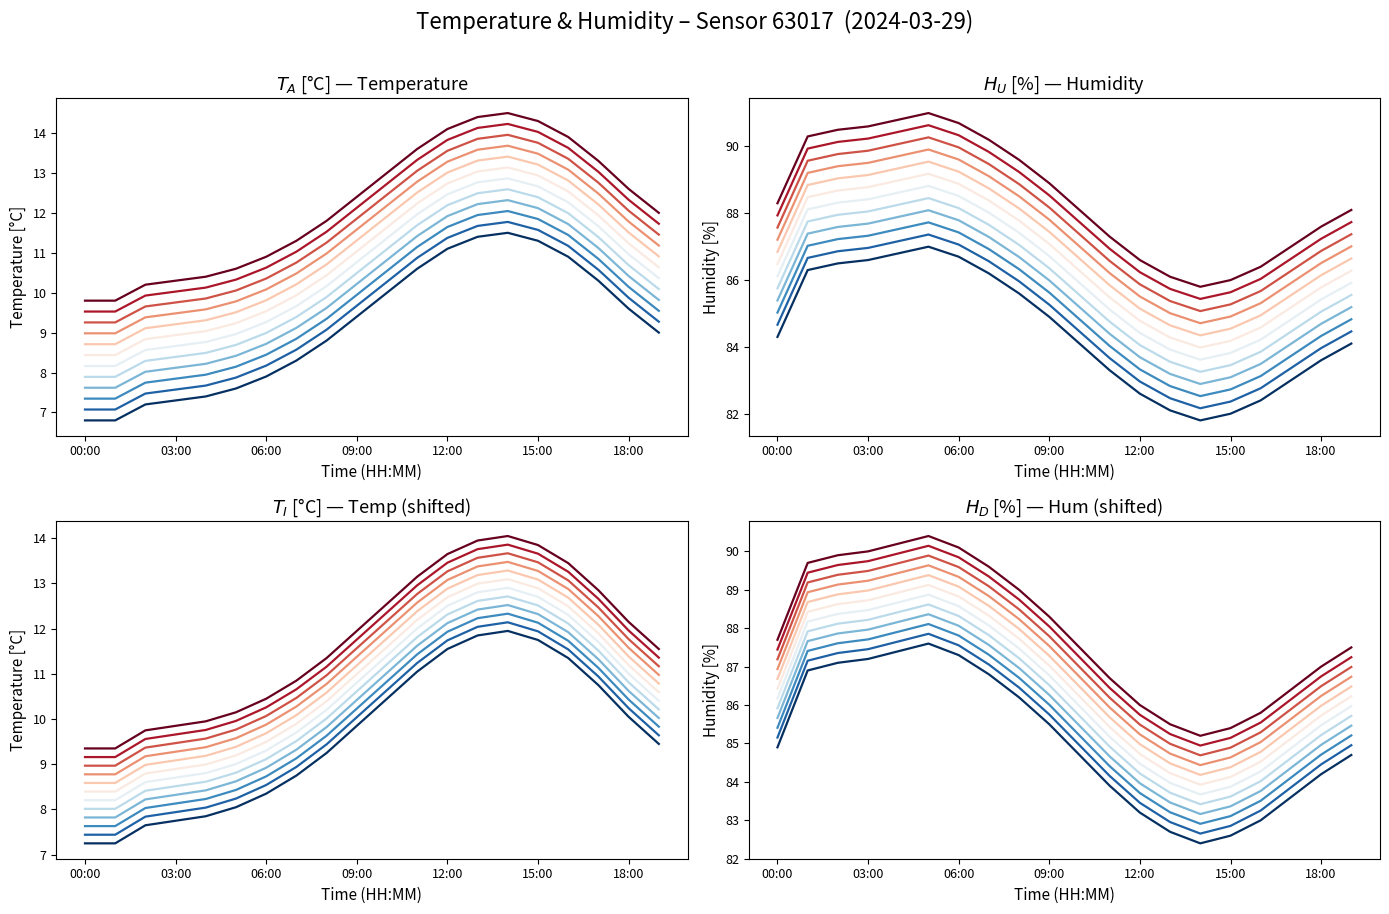

What is the sum of the temperature values at 2 and 10?

17.2